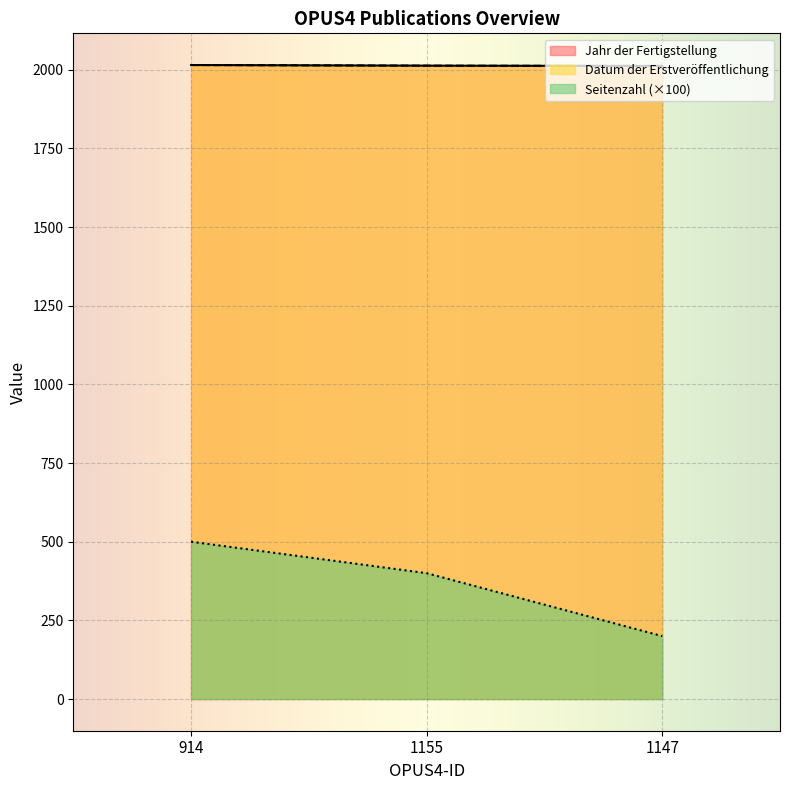

At how many categories does at least one series exceed 729?

3